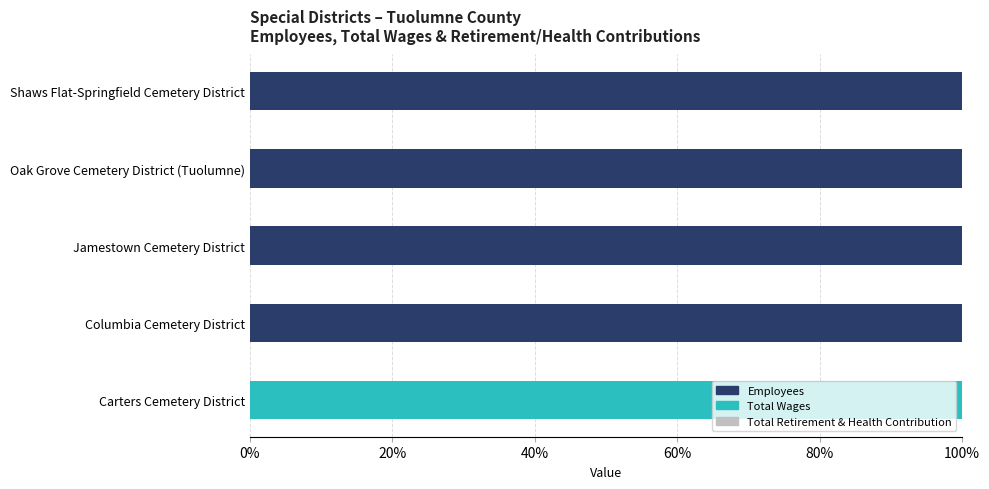

The Employees series shows 100.0 at Columbia Cemetery District. True or false?

True